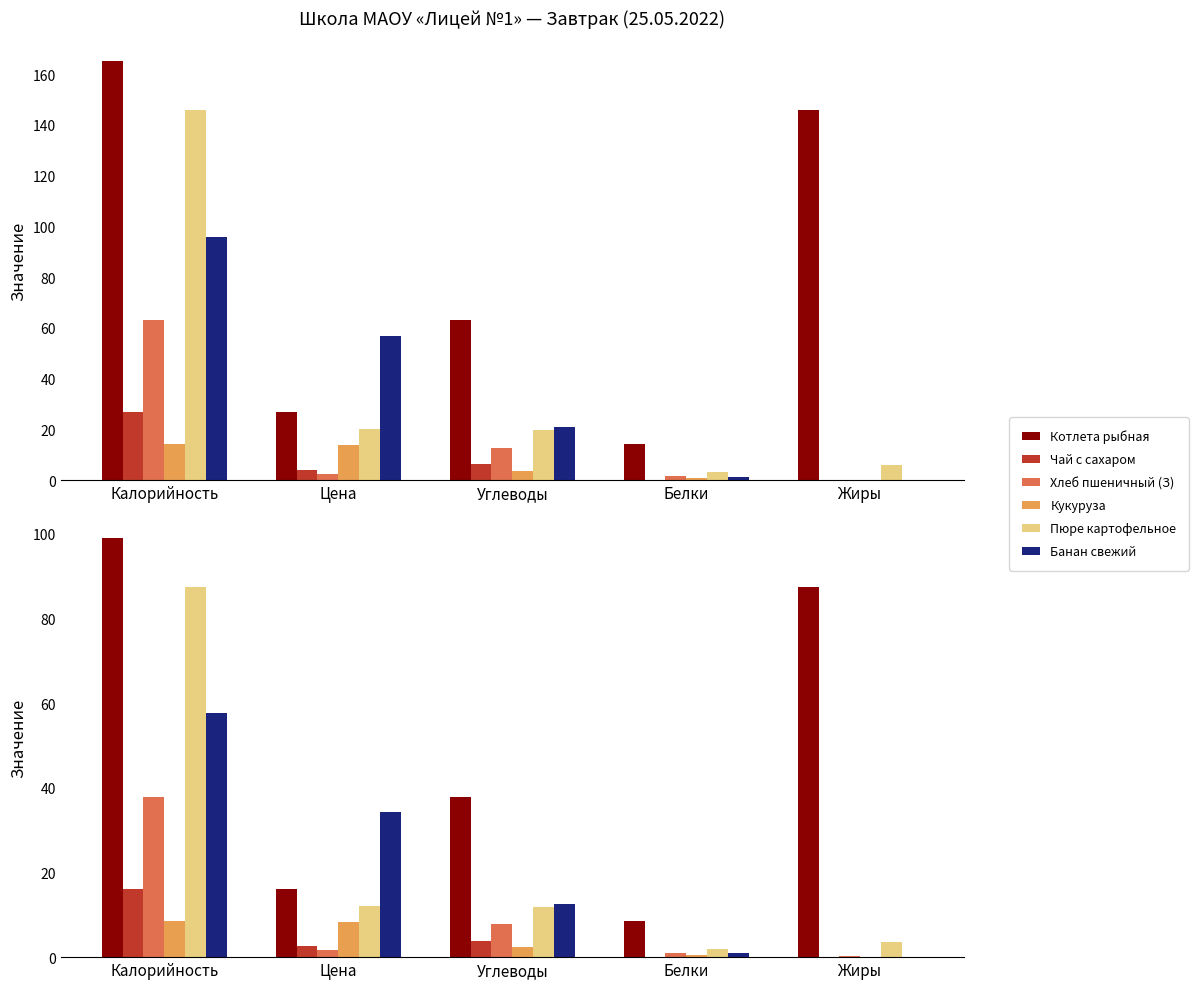

How many bars are there in each group?

6